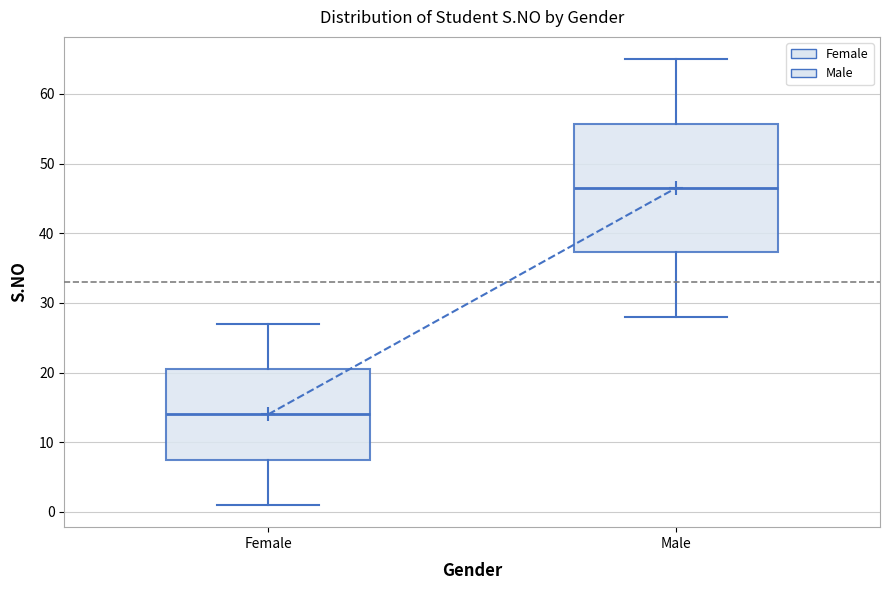

Comparing the boxes themselves (not the whiskers), which one is the tallest?

Male